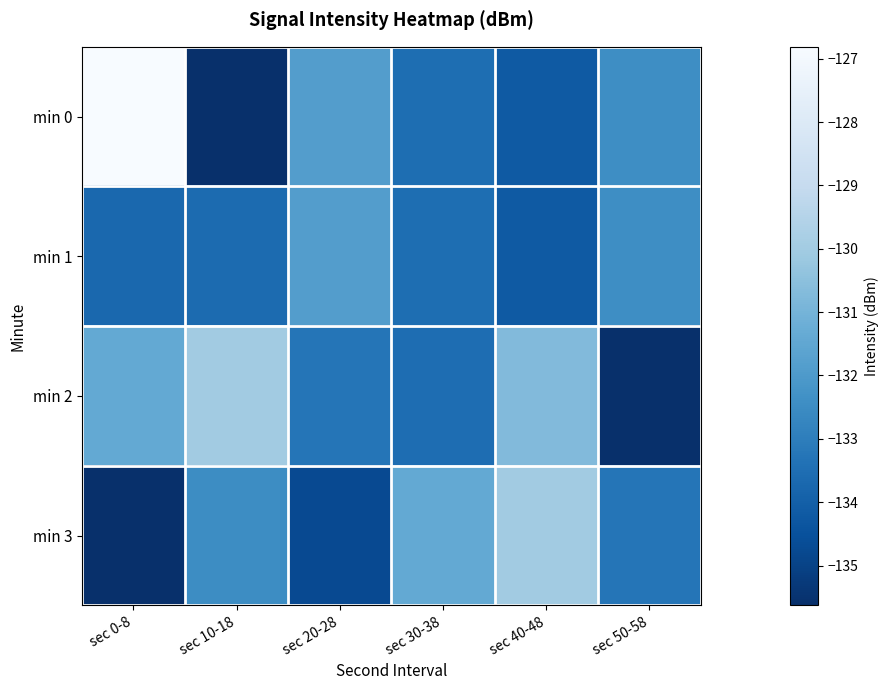

Which series has the largest range (max minus min)?

min 0